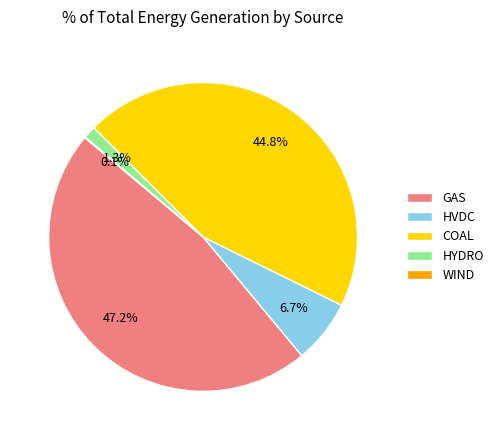

Does any single category account for the majority?

No